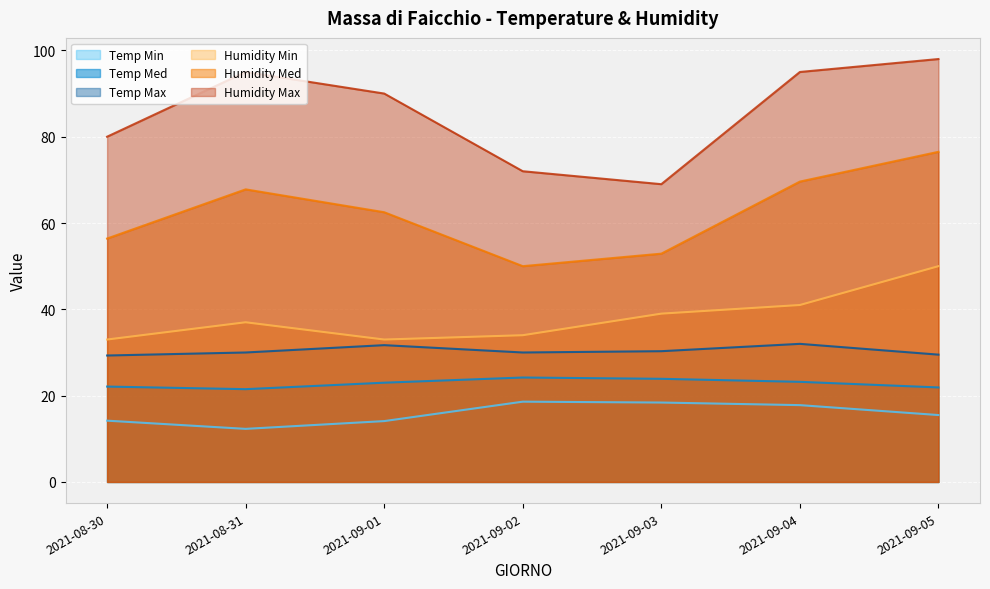

What is the difference between the maximum and minimum values in the Humidity Med series?

26.5